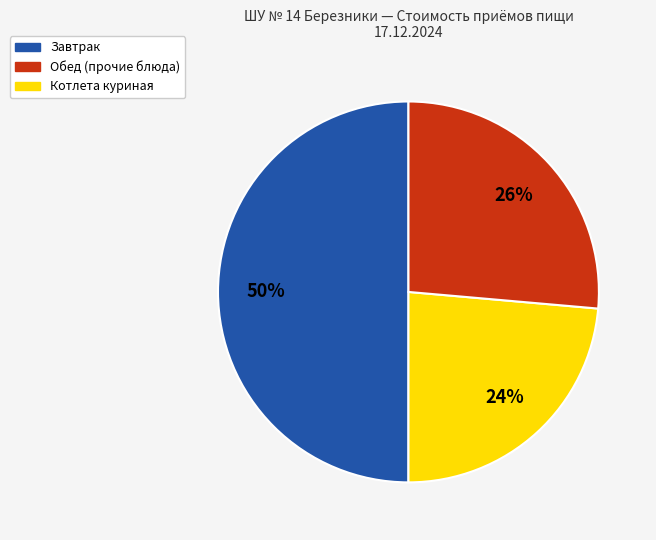

To the nearest percent, what is the average slice percentage?

33%